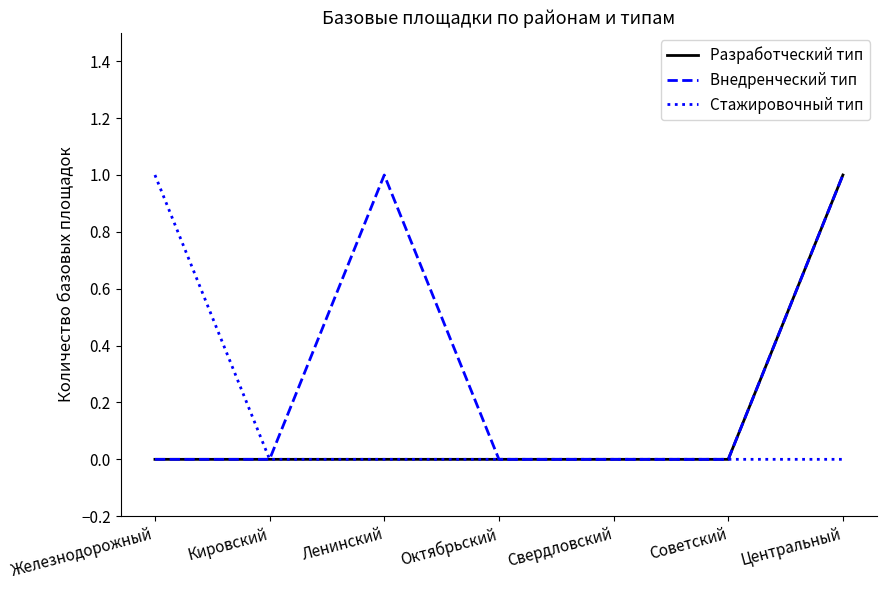

What are all the series names shown in the legend?

Разработческий тип, Внедренческий тип, Стажировочный тип